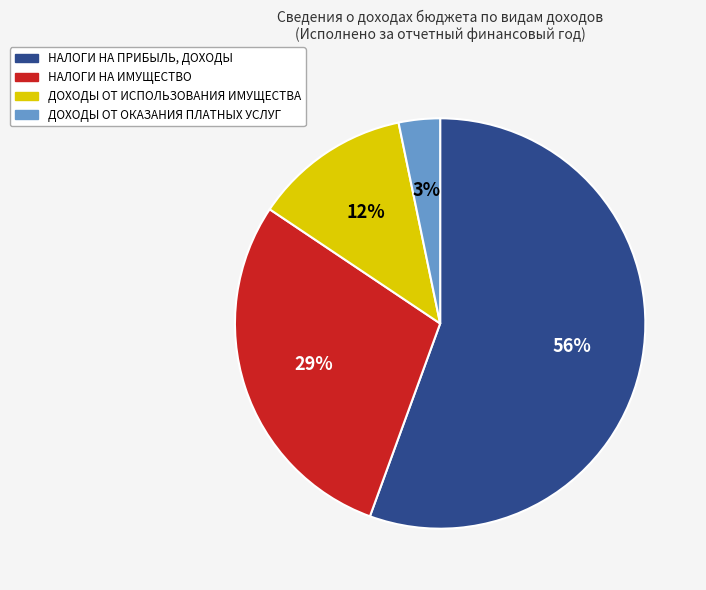

Which category has the biggest portion of the pie?

НАЛОГИ НА ПРИБЫЛЬ, ДОХОДЫ